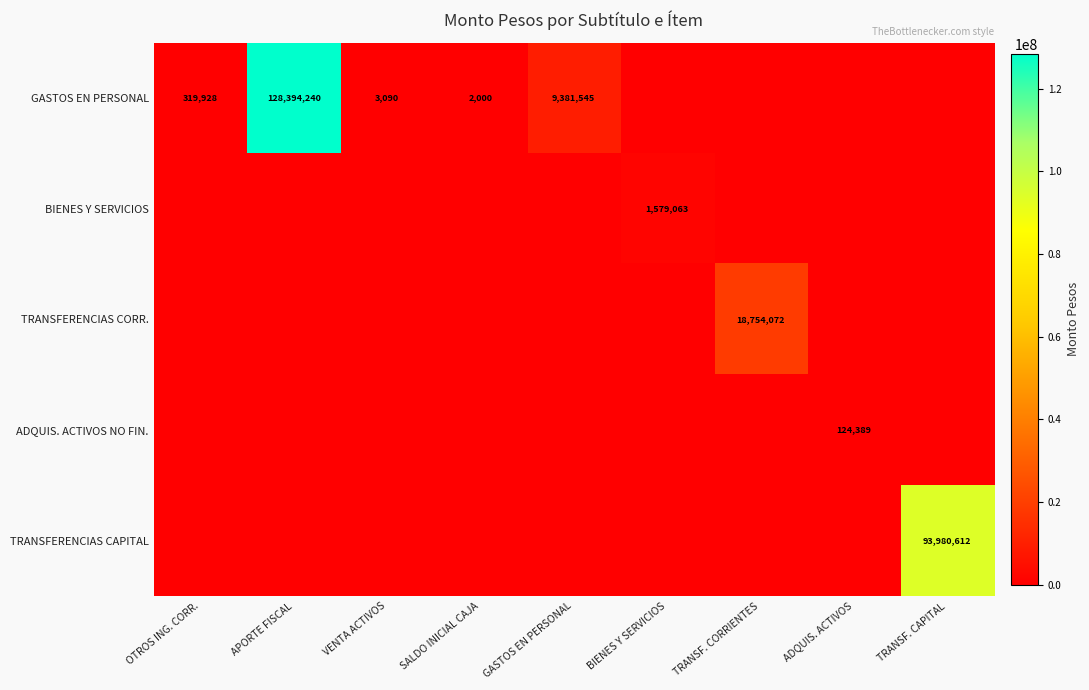

True or false: GASTOS EN PERSONAL has a value of 4824154 at GASTOS EN PERSONAL.

False